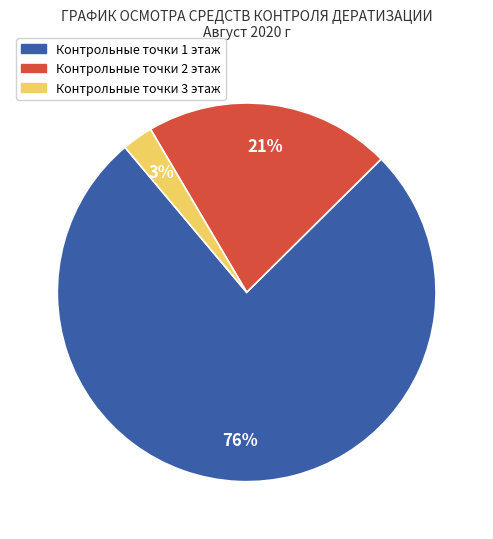

To the nearest percent, what is the average slice percentage?

33%